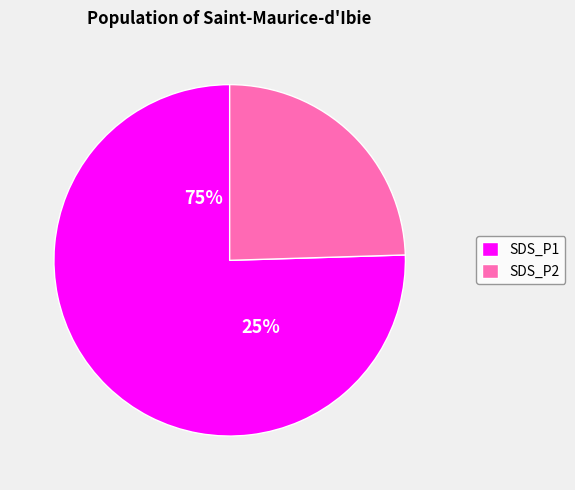

What percentage is the SDS_P2 slice, to the nearest percent?

25%